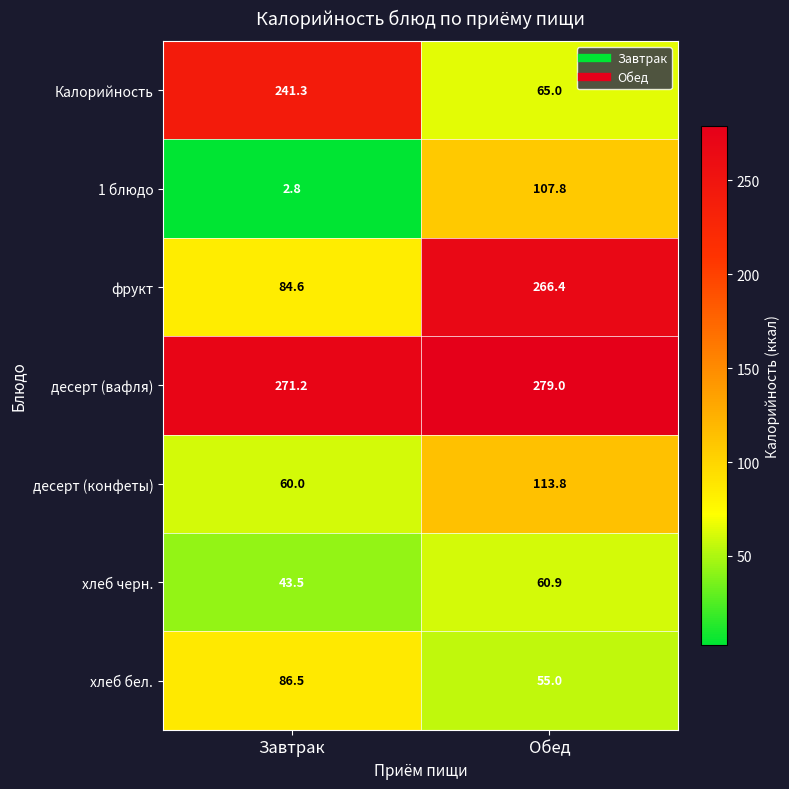

At which label is десерт (вафля) closest to 275?

Завтрак